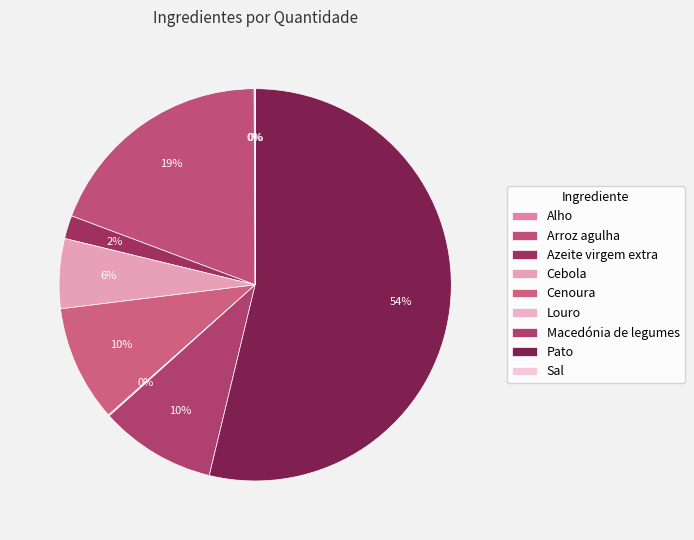

Between Macedónia de legumes and Cebola, which is larger?

Macedónia de legumes